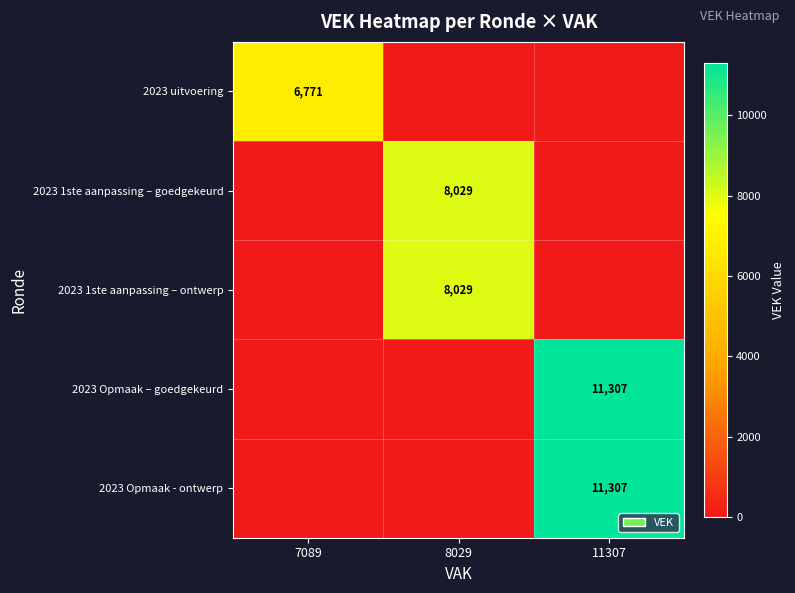

The 2023 Opmaak – goedgekeurd series shows 11307 at 11307. True or false?

True